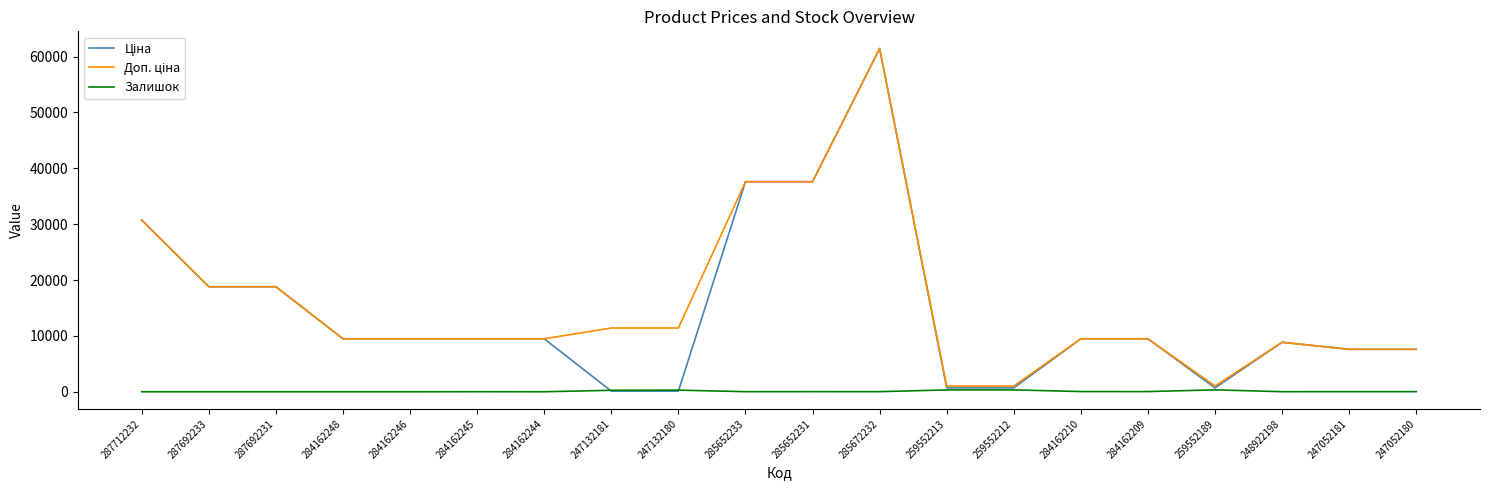

At which category is the sum across all series the highest?

285672232